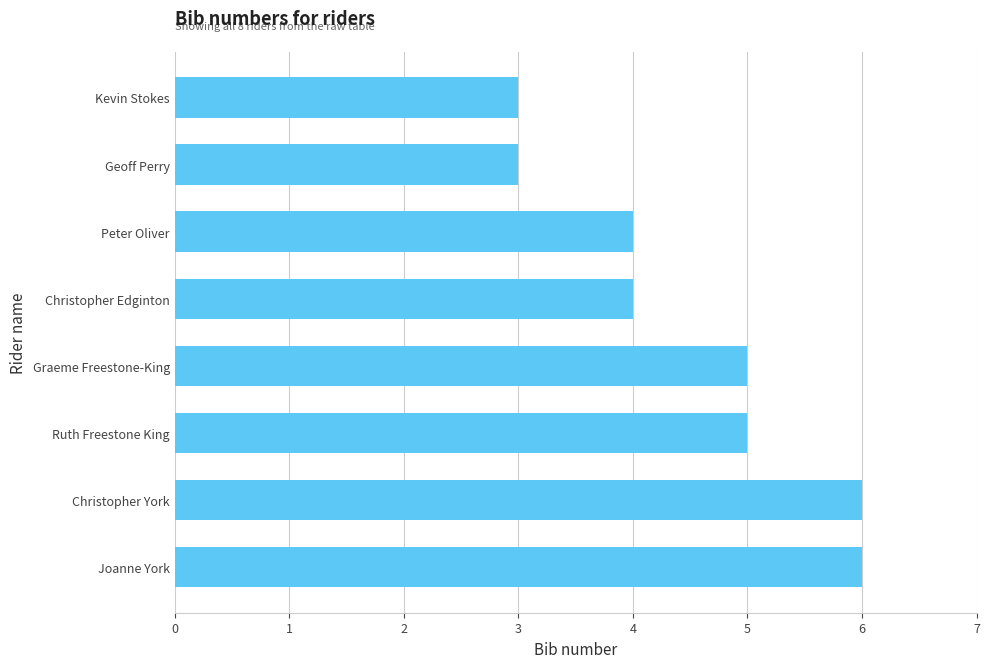

What is the greatest value displayed?

6